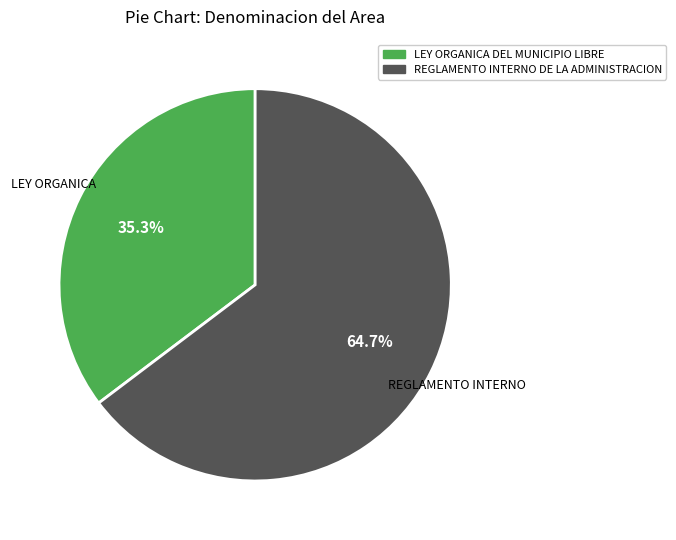

How many segments does this pie chart have?

2